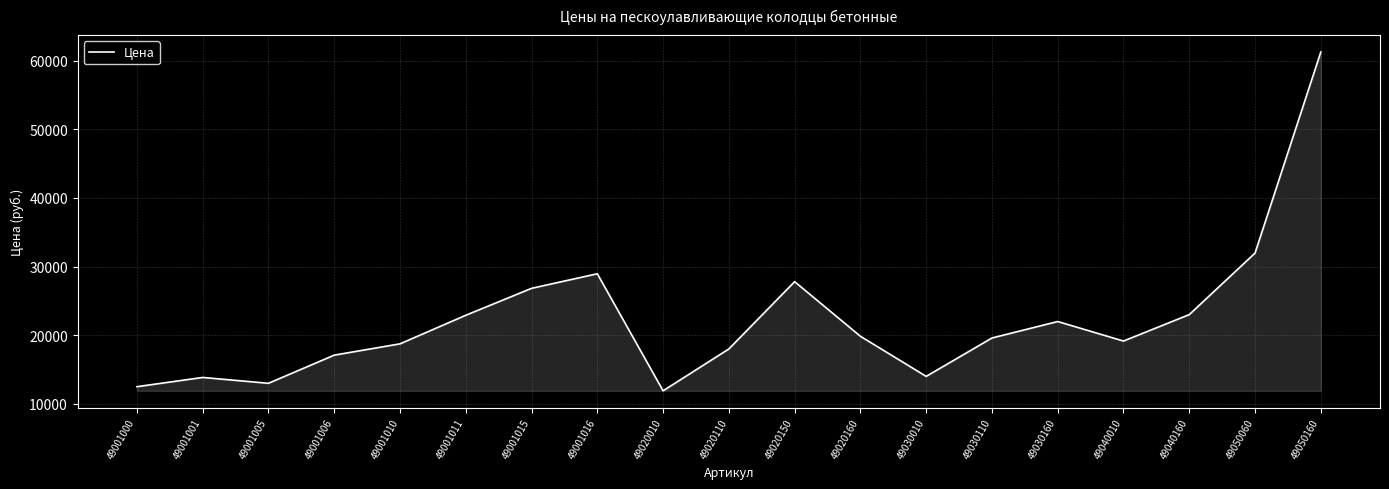

Is it true that the value at 49050160 is 21067?

False